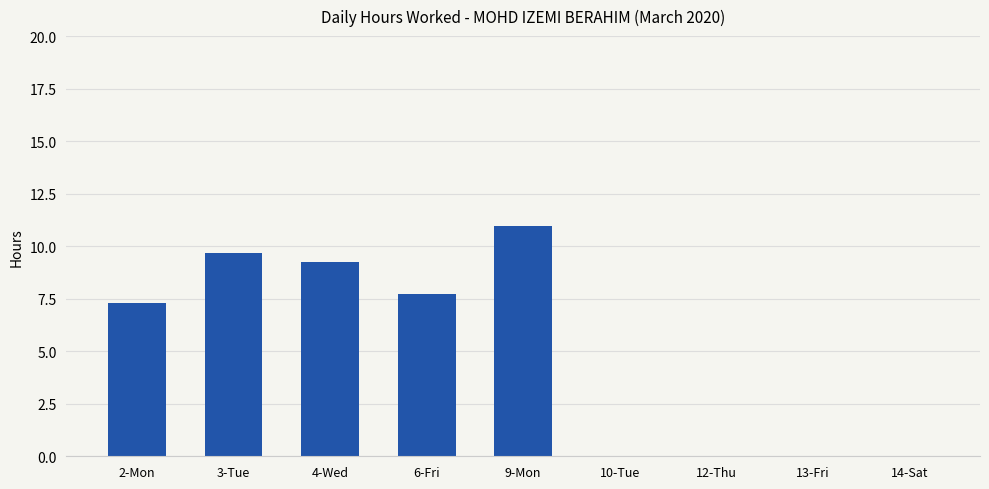

Count the number of values greater than 7.

5